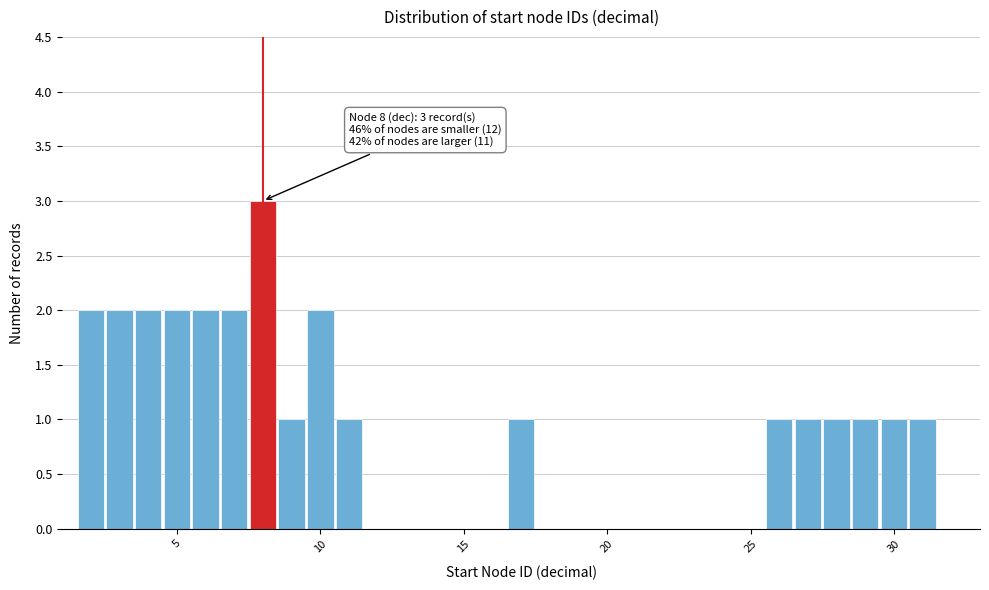

Read against the x-axis, roughly where is the centre of the tallest bar?

8.0